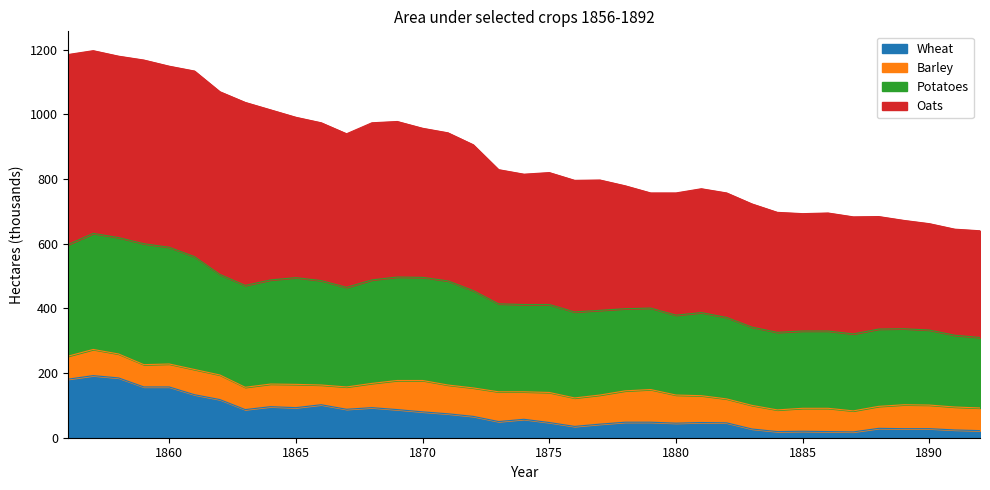

What is the highest value of the Wheat series?

192